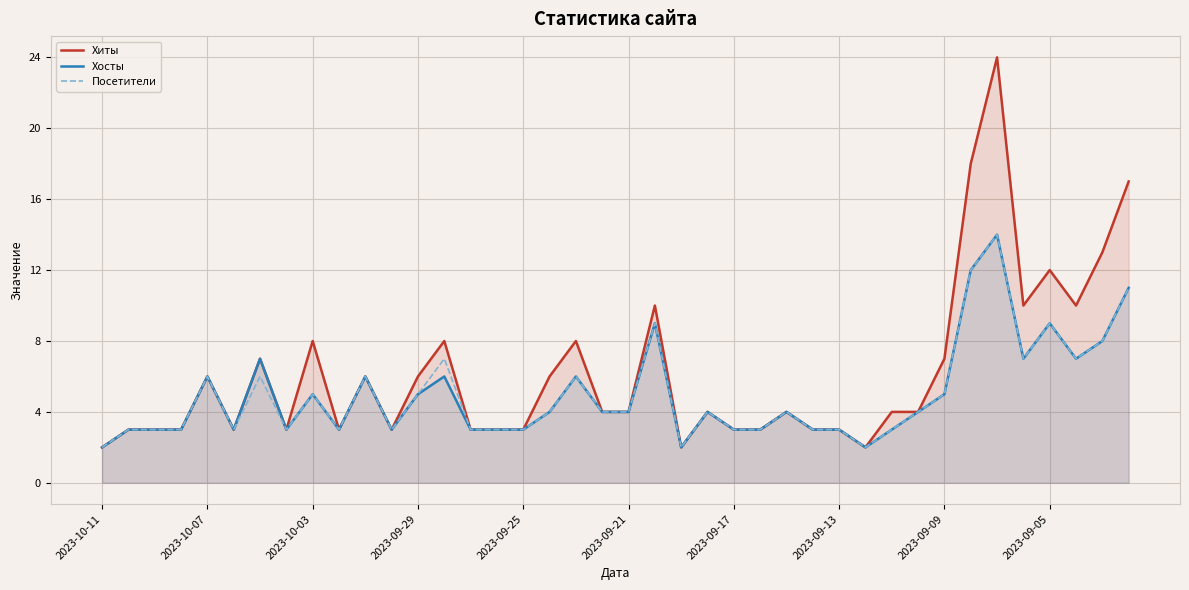

What is the difference between the Посетители values at 33 and 13?

5